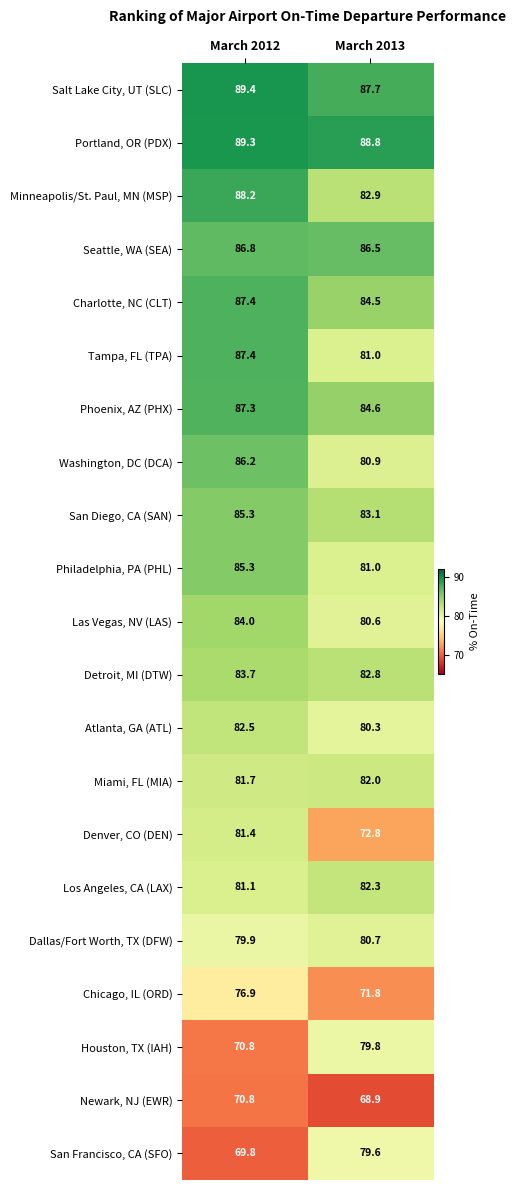

Which label corresponds to the smallest value in the chart?

March 2013